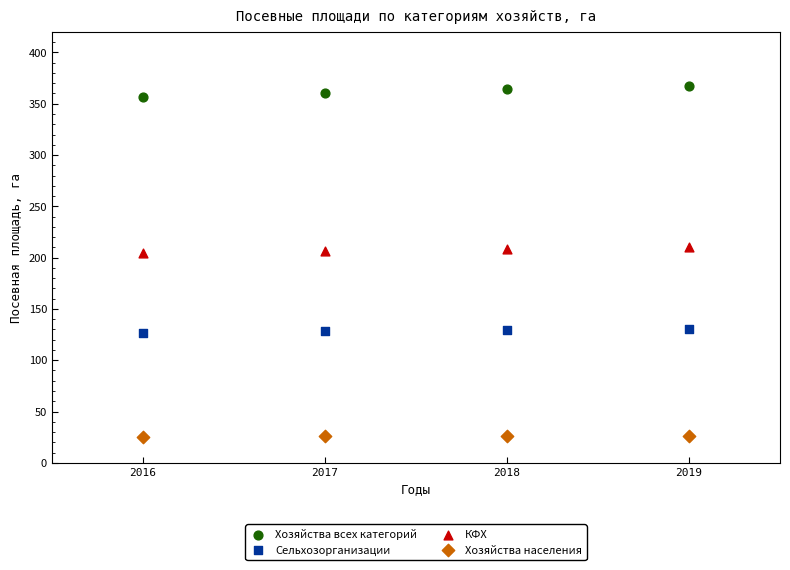

What are all the series names shown in the legend?

Хозяйства всех категорий, Сельхозорганизации, КФХ, Хозяйства населения